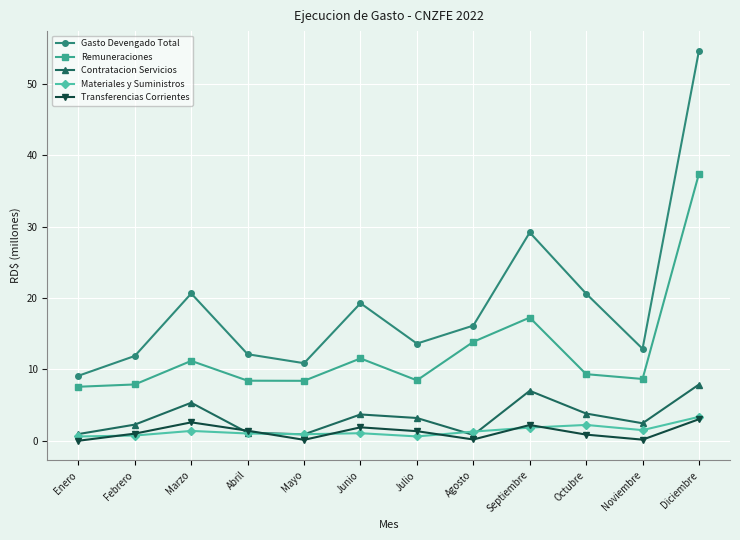

What is the difference between the maximum and minimum values in the Transferencias Corrientes series?

3.0